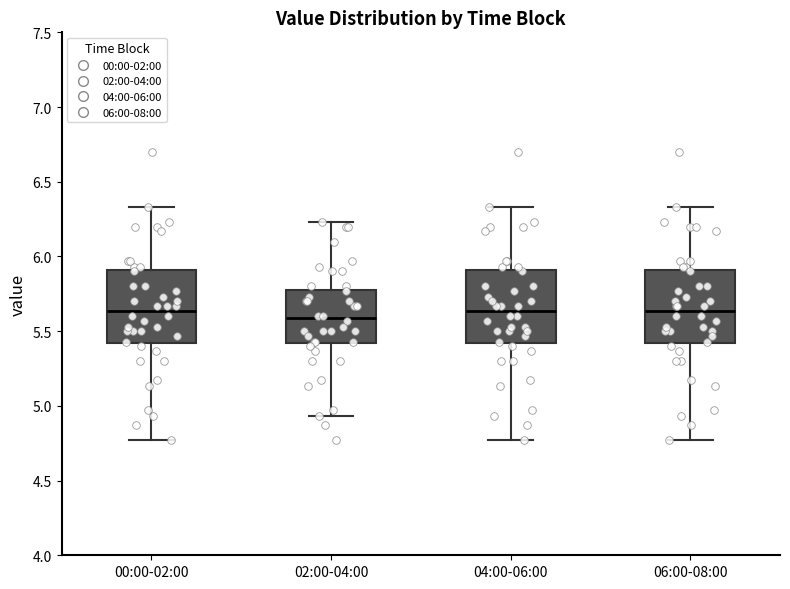

Reading left to right, read every box against the y-axis: the position of its median line, the range the box covers, and the ends of its whiskers. The values are not printed on the chart, so give them approximately, as read against the axis.

00:00-02:00: median 5.65, box 5.40 to 5.90, whiskers 4.75 to 6.35
02:00-04:00: median 5.60, box 5.40 to 5.80, whiskers 4.95 to 6.25
04:00-06:00: median 5.65, box 5.40 to 5.90, whiskers 4.75 to 6.35
06:00-08:00: median 5.65, box 5.40 to 5.90, whiskers 4.75 to 6.35